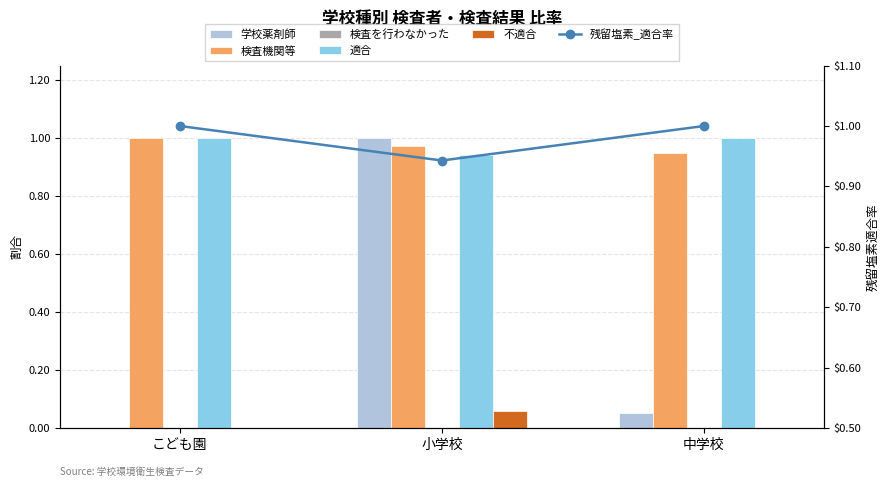

Which has a higher value, 小学校 or こども園?

小学校